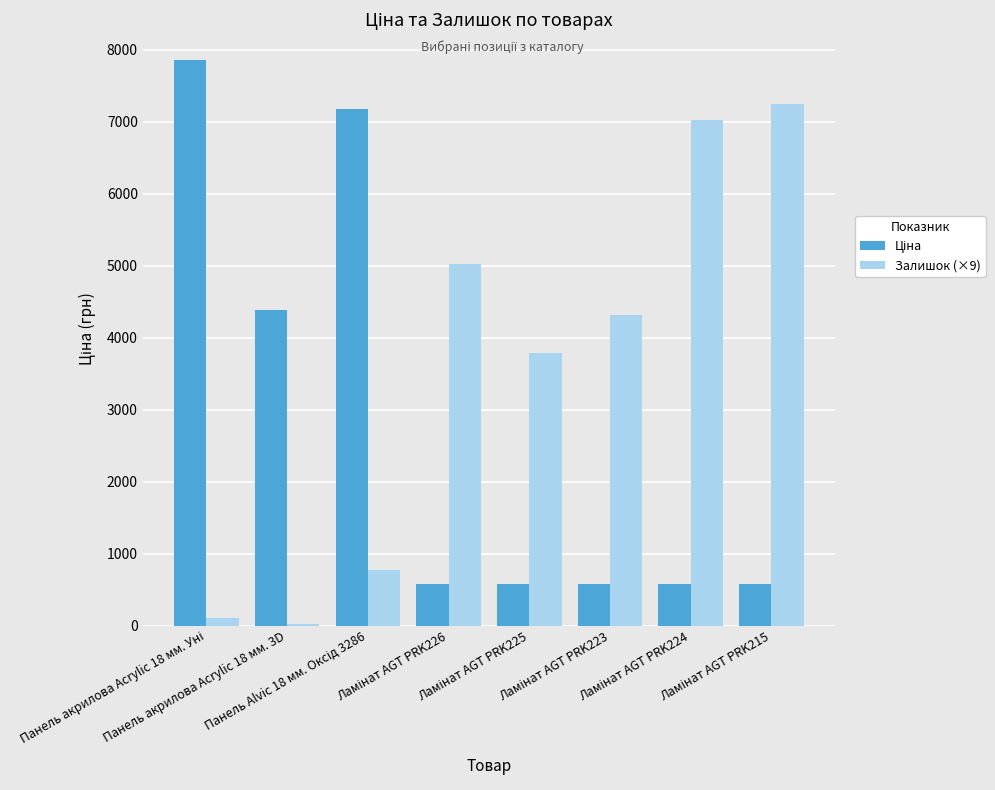

Which series has the largest total across all categories?

Залишок (×9)